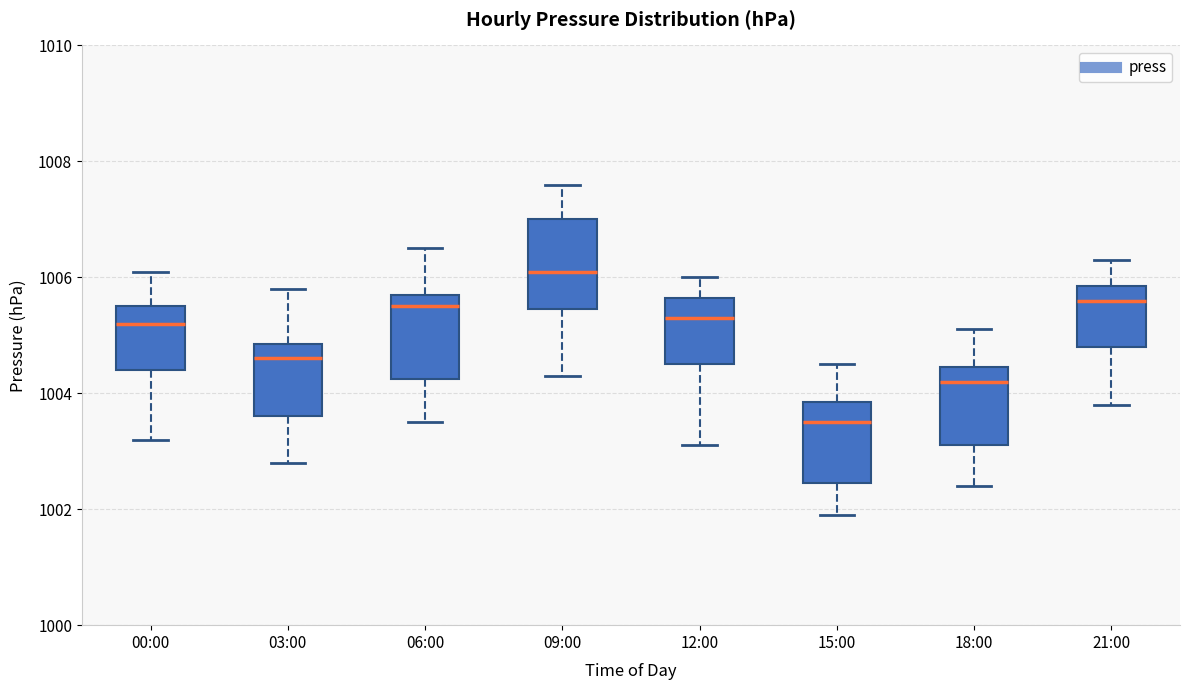

Reading left to right, read every box against the y-axis: the position of its median line, the range the box covers, and the ends of its whiskers. The values are not printed on the chart, so give them approximately, as read against the axis.

00:00: median 1005.2, box 1004.4 to 1005.6, whiskers 1003.2 to 1006.2
03:00: median 1004.6, box 1003.6 to 1004.8, whiskers 1002.8 to 1005.8
06:00: median 1005.6, box 1004.2 to 1005.8, whiskers 1003.6 to 1006.6
09:00: median 1006.2, box 1005.4 to 1007.0, whiskers 1004.4 to 1007.6
12:00: median 1005.4, box 1004.6 to 1005.6, whiskers 1003.2 to 1006.0
15:00: median 1003.6, box 1002.4 to 1003.8, whiskers 1002.0 to 1004.6
18:00: median 1004.2, box 1003.2 to 1004.4, whiskers 1002.4 to 1005.2
21:00: median 1005.6, box 1004.8 to 1005.8, whiskers 1003.8 to 1006.4